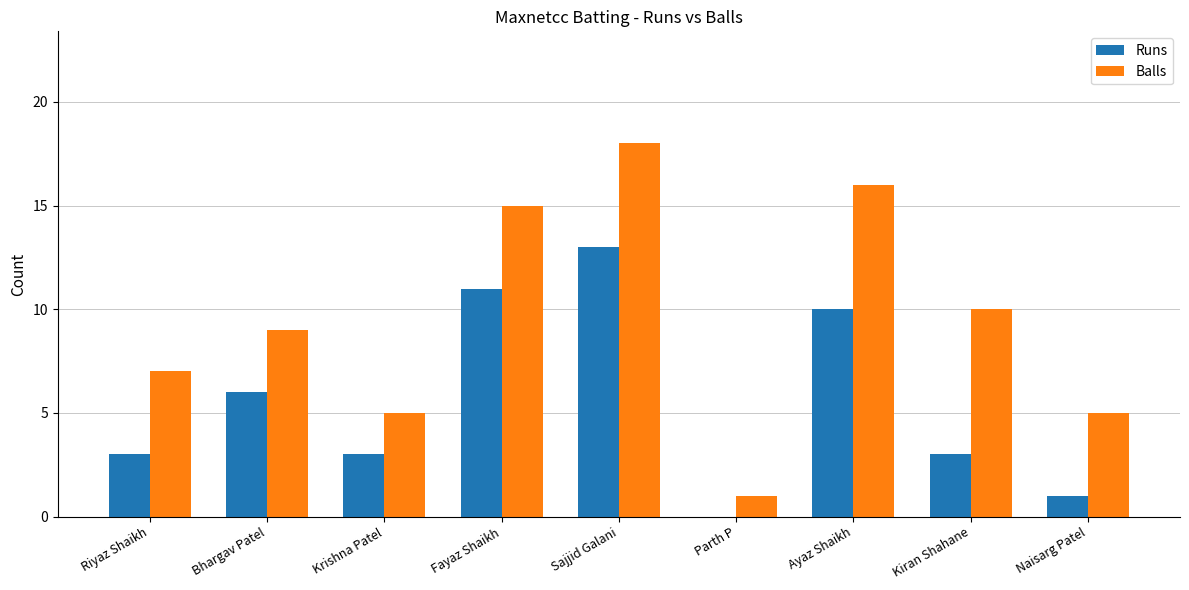

What is the sum of all Runs values?

50